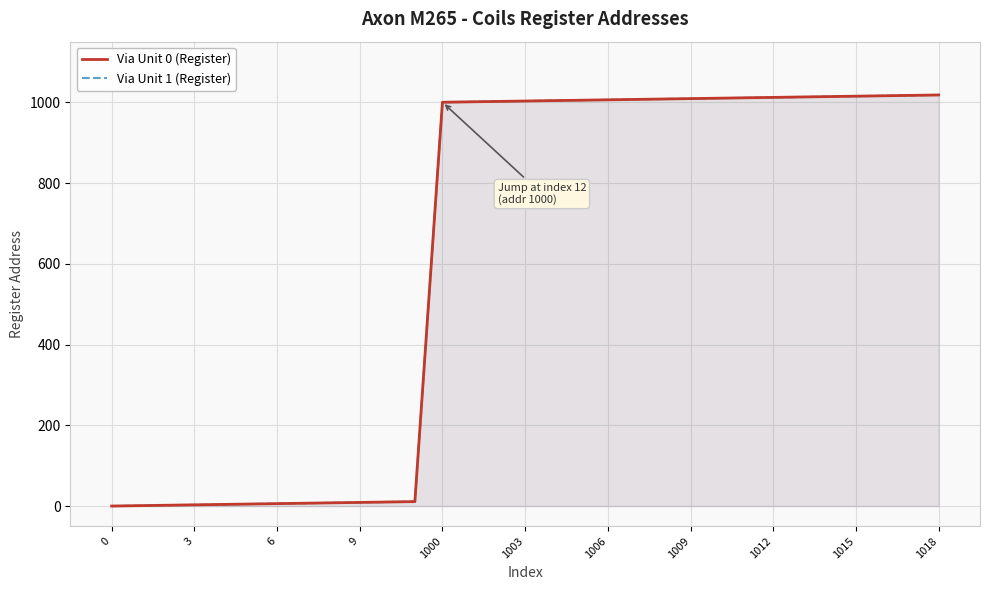

What are all the series names shown in the legend?

Via Unit 0 (Register), Via Unit 1 (Register)